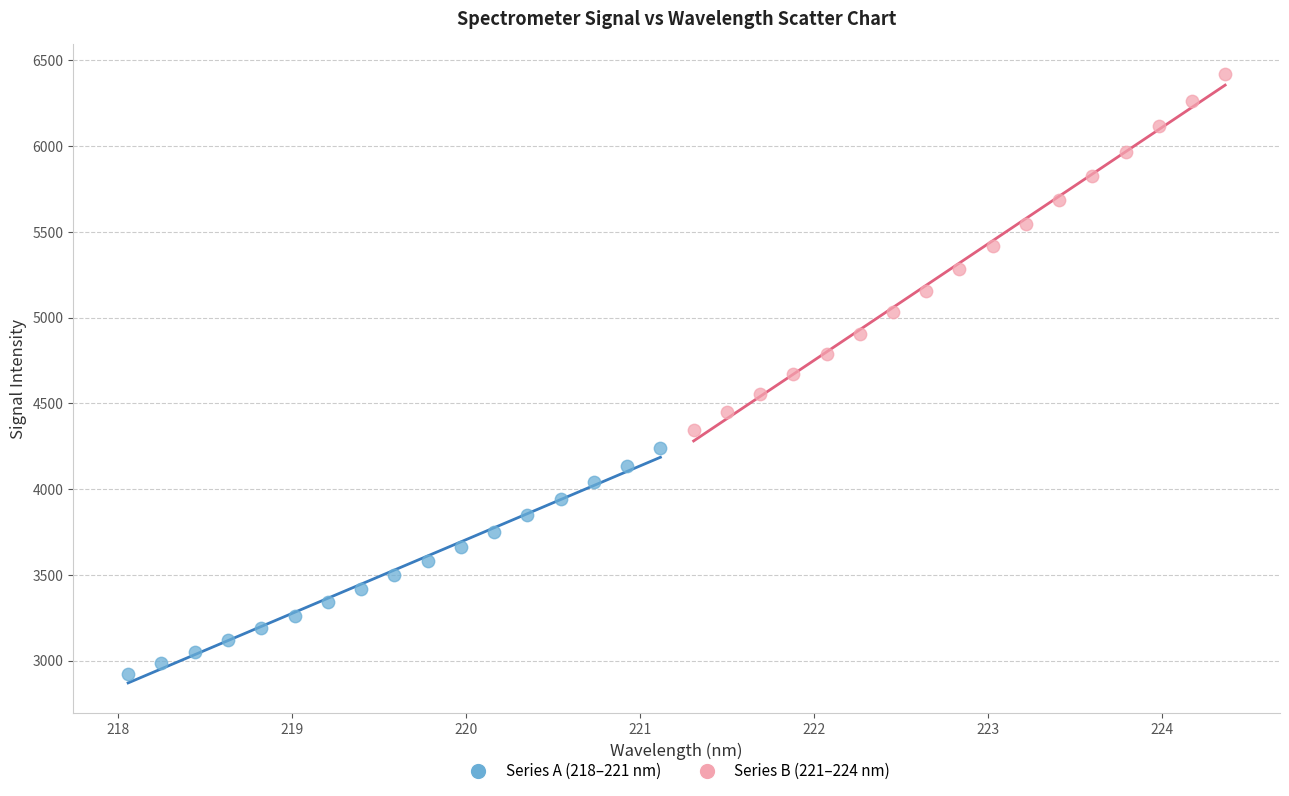

Which series reaches the minimum Y coordinate?

Series A (218–221 nm)